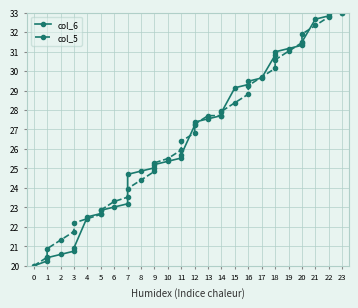

Between which two adjacent categories do col_6 and col_5 first intersect?

3 and 4